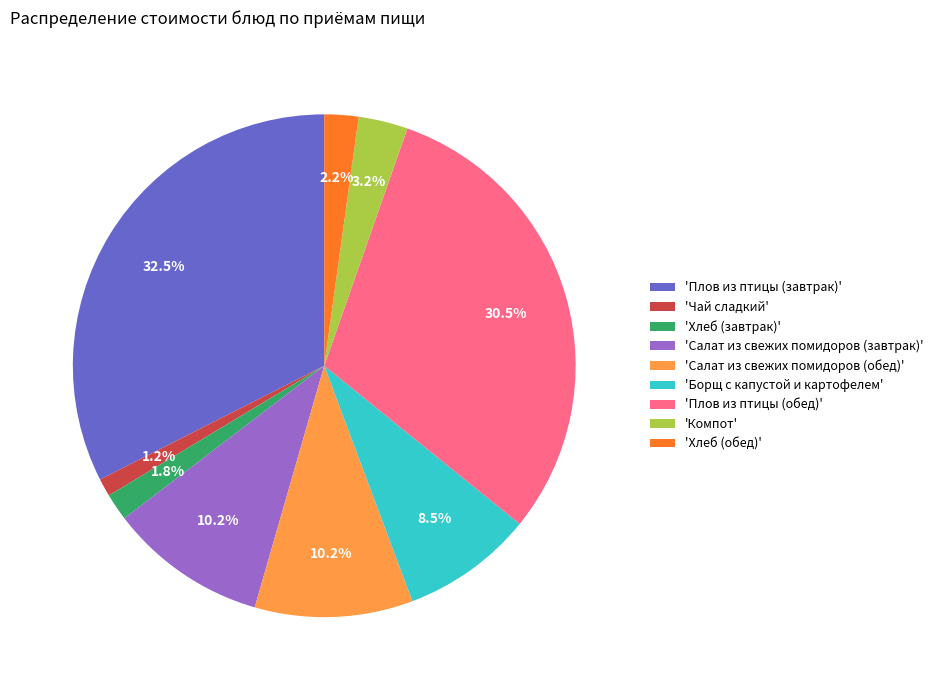

Does any single category account for the majority?

No